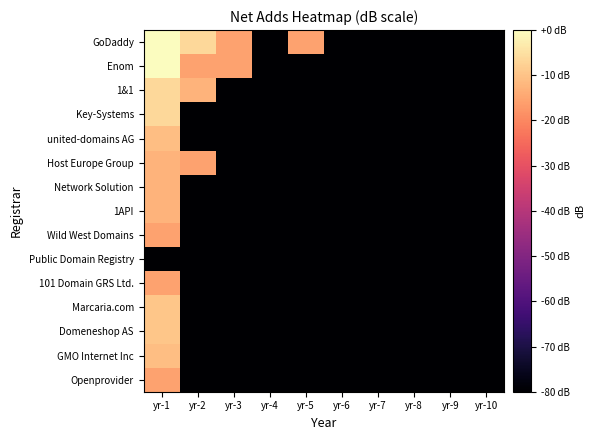

Reading left to right, extract all data points from this chart.

GoDaddy: yr-1=-0.2	yr-2=-6.5	yr-3=-15.6	yr-4=-105.6	yr-5=-15.6	yr-6=-105.6	yr-7=-105.6	yr-8=-105.6	yr-9=-105.6	yr-10=-105.6
Enom: yr-1=0.0	yr-2=-15.6	yr-3=-15.6	yr-4=-105.6	yr-5=-105.6	yr-6=-105.6	yr-7=-105.6	yr-8=-105.6	yr-9=-105.6	yr-10=-105.6
1&1: yr-1=-6.5	yr-2=-12.6	yr-3=-105.6	yr-4=-105.6	yr-5=-105.6	yr-6=-105.6	yr-7=-105.6	yr-8=-105.6	yr-9=-105.6	yr-10=-105.6
Key-Systems: yr-1=-6.5	yr-2=-105.6	yr-3=-105.6	yr-4=-105.6	yr-5=-105.6	yr-6=-105.6	yr-7=-105.6	yr-8=-105.6	yr-9=-105.6	yr-10=-105.6
united-domains AG: yr-1=-10.8	yr-2=-105.6	yr-3=-105.6	yr-4=-105.6	yr-5=-105.6	yr-6=-105.6	yr-7=-105.6	yr-8=-105.6	yr-9=-105.6	yr-10=-105.6
Host Europe Group: yr-1=-12.6	yr-2=-15.6	yr-3=-105.6	yr-4=-105.6	yr-5=-105.6	yr-6=-105.6	yr-7=-105.6	yr-8=-105.6	yr-9=-105.6	yr-10=-105.6
Network Solution: yr-1=-12.6	yr-2=-105.6	yr-3=-105.6	yr-4=-105.6	yr-5=-105.6	yr-6=-105.6	yr-7=-105.6	yr-8=-105.6	yr-9=-105.6	yr-10=-105.6
1API: yr-1=-12.6	yr-2=-105.6	yr-3=-105.6	yr-4=-105.6	yr-5=-105.6	yr-6=-105.6	yr-7=-105.6	yr-8=-105.6	yr-9=-105.6	yr-10=-105.6
Wild West Domains: yr-1=-15.6	yr-2=-105.6	yr-3=-105.6	yr-4=-105.6	yr-5=-105.6	yr-6=-105.6	yr-7=-105.6	yr-8=-105.6	yr-9=-105.6	yr-10=-105.6
Public Domain Registry: yr-1=-105.6	yr-2=-105.6	yr-3=-105.6	yr-4=-105.6	yr-5=-105.6	yr-6=-105.6	yr-7=-105.6	yr-8=-105.6	yr-9=-105.6	yr-10=-105.6
101 Domain GRS Ltd.: yr-1=-15.6	yr-2=-105.6	yr-3=-105.6	yr-4=-105.6	yr-5=-105.6	yr-6=-105.6	yr-7=-105.6	yr-8=-105.6	yr-9=-105.6	yr-10=-105.6
Marcaria.com: yr-1=-9.5	yr-2=-105.6	yr-3=-105.6	yr-4=-105.6	yr-5=-105.6	yr-6=-105.6	yr-7=-105.6	yr-8=-105.6	yr-9=-105.6	yr-10=-105.6
Domeneshop AS: yr-1=-9.5	yr-2=-105.6	yr-3=-105.6	yr-4=-105.6	yr-5=-105.6	yr-6=-105.6	yr-7=-105.6	yr-8=-105.6	yr-9=-105.6	yr-10=-105.6
GMO Internet Inc: yr-1=-10.8	yr-2=-105.6	yr-3=-105.6	yr-4=-105.6	yr-5=-105.6	yr-6=-105.6	yr-7=-105.6	yr-8=-105.6	yr-9=-105.6	yr-10=-105.6
Openprovider: yr-1=-15.6	yr-2=-105.6	yr-3=-105.6	yr-4=-105.6	yr-5=-105.6	yr-6=-105.6	yr-7=-105.6	yr-8=-105.6	yr-9=-105.6	yr-10=-105.6